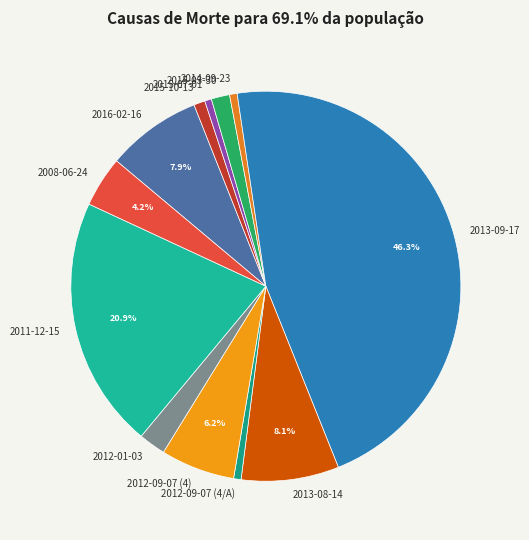

Count the number of slices in the pie.

12